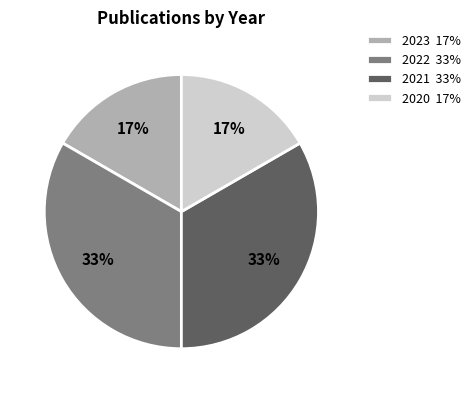

Is it true that 2022 33% is 26% of the pie?

False